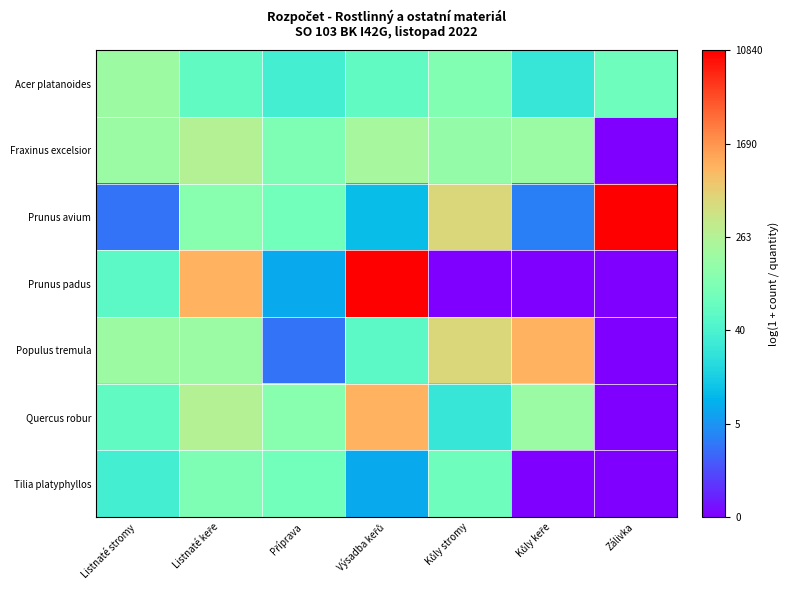

Between Výsadba keřů and Kůly stromy, which series saw the biggest shift?

Prunus padus